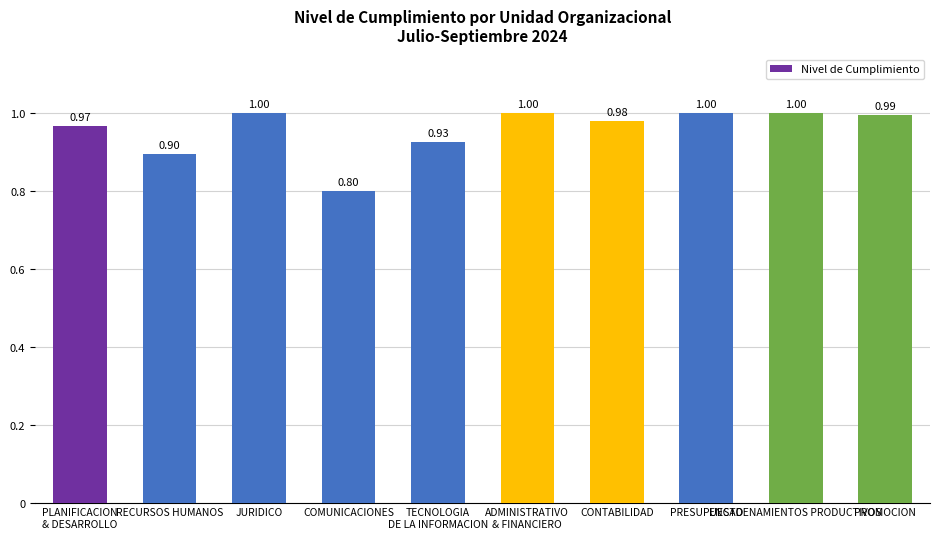

The chart shows a value of 1.0 at PRESUPUESTO. True or false?

True